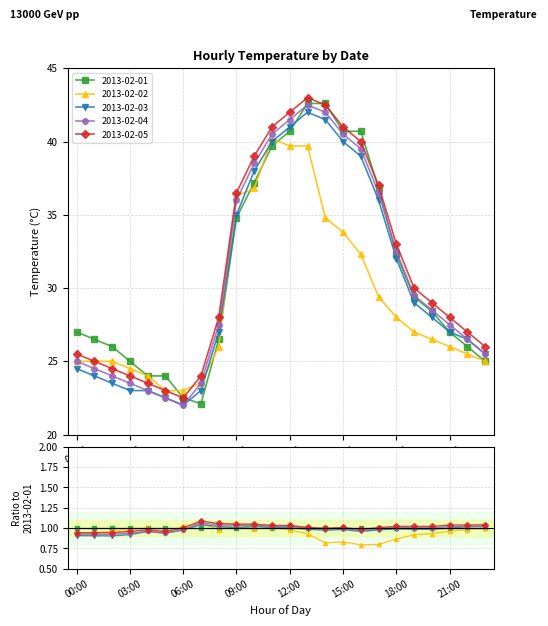

True or false: 2013-02-02 has a value of 23.0 at 06:00.

True